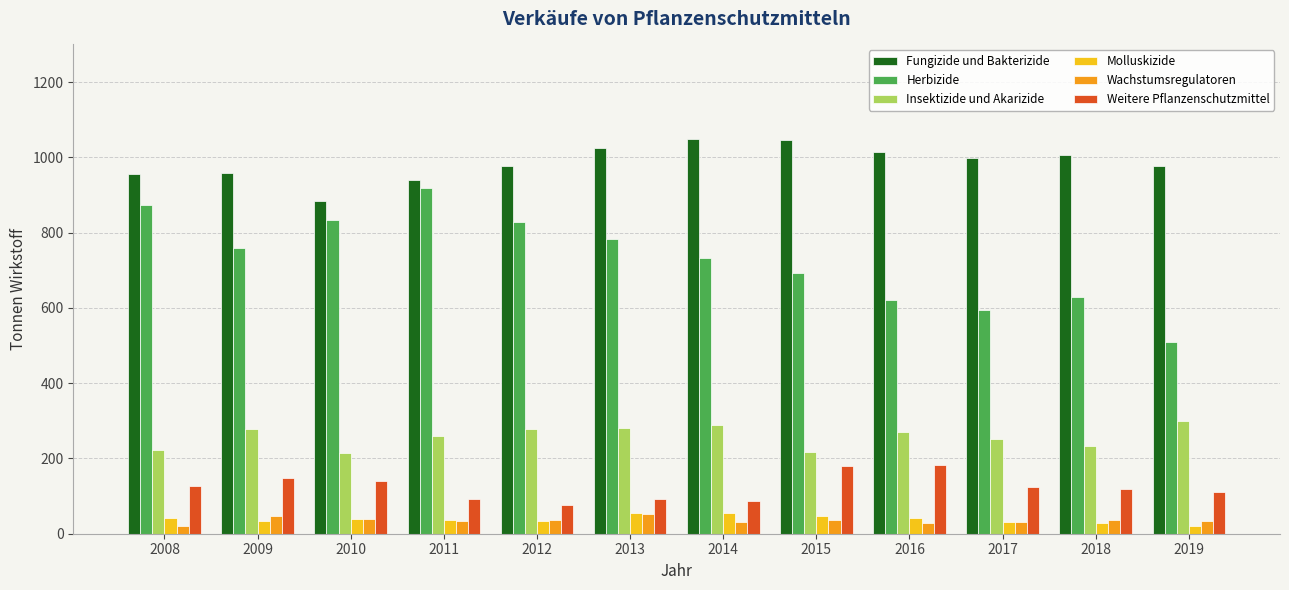

At how many categories does at least one series exceed 197?

12